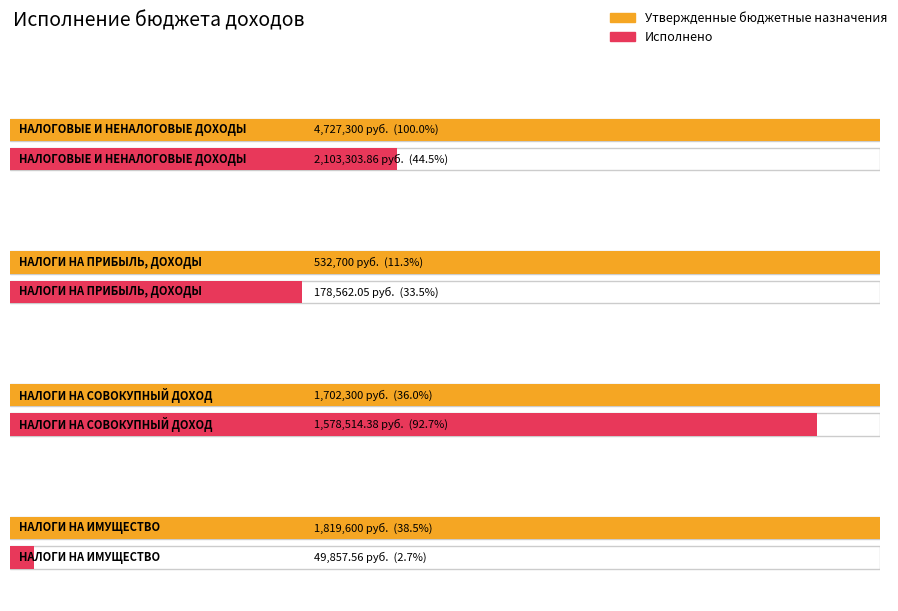

How many groups of bars are there?

4